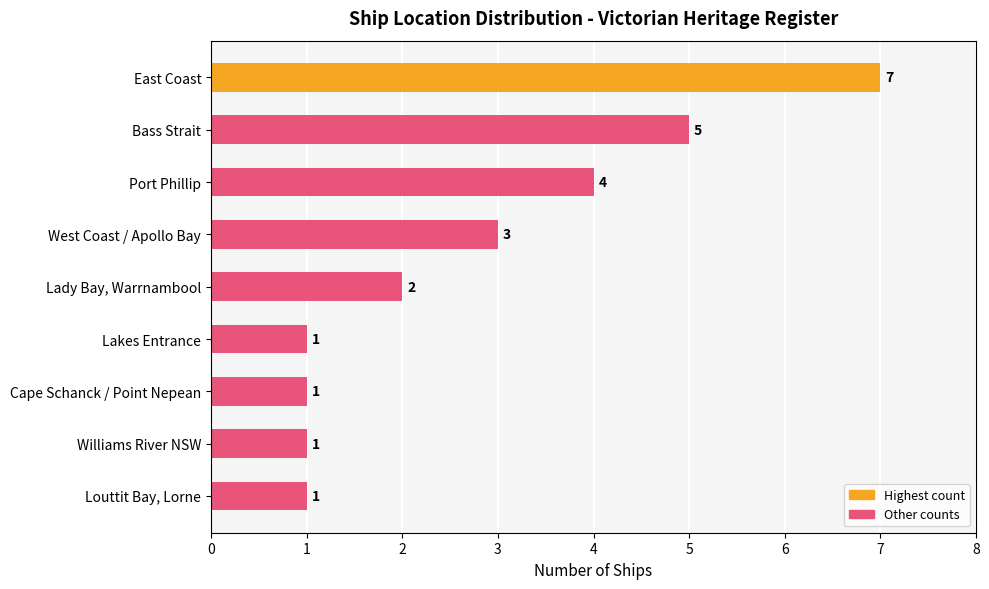

The value at Lady Bay, Warrnambool is 3. True or false?

False